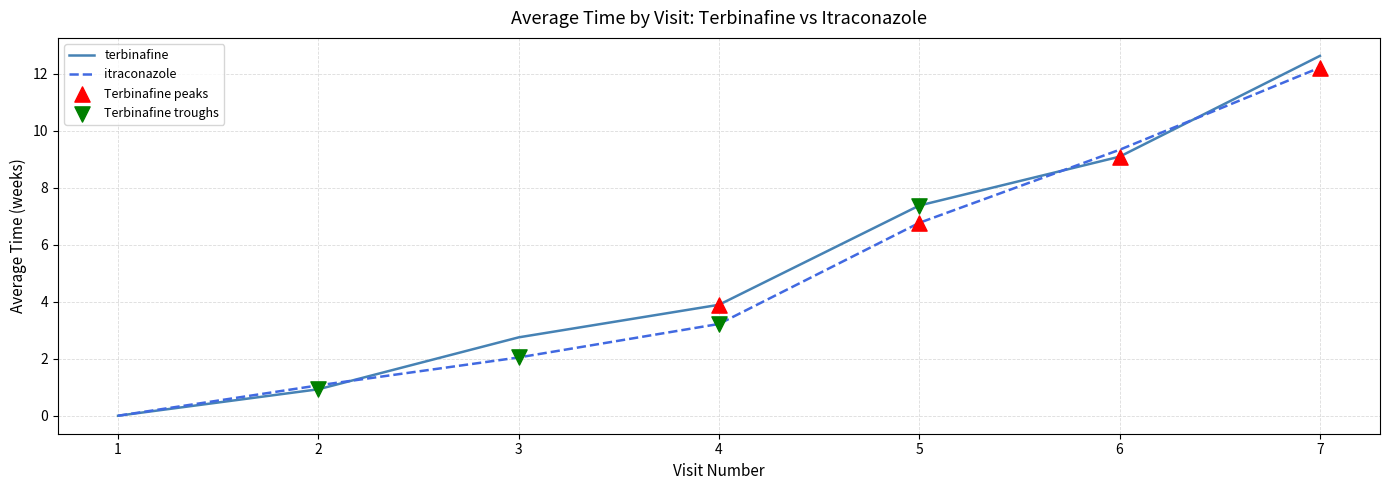

What is the total value across all series at 5?

14.1